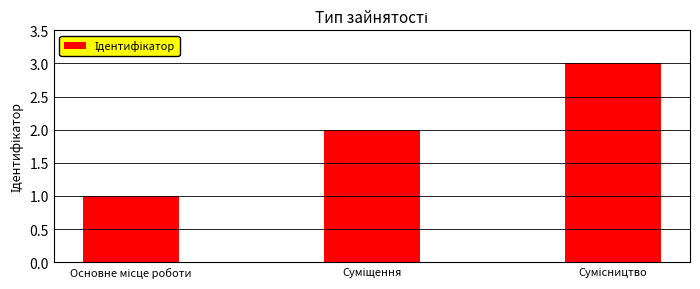

What is the greatest value displayed?

3